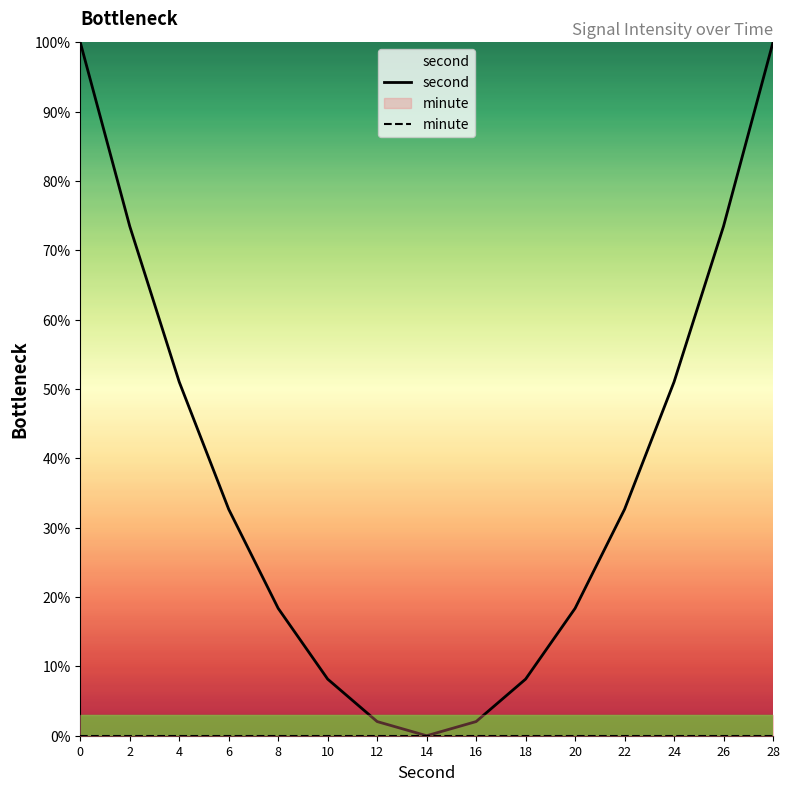

Does the chart display data point markers on the line(s)?

No